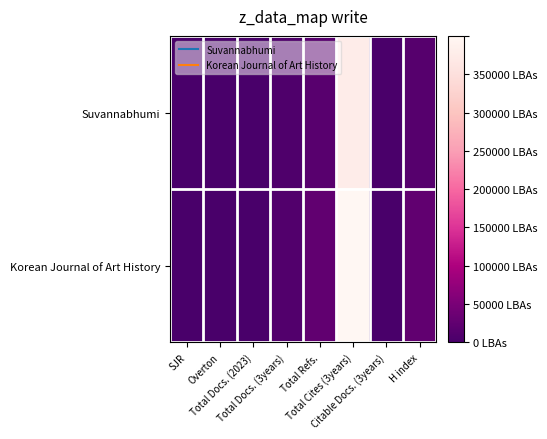

Which series changed the most between Total Refs. and H index?

Suvannabhumi